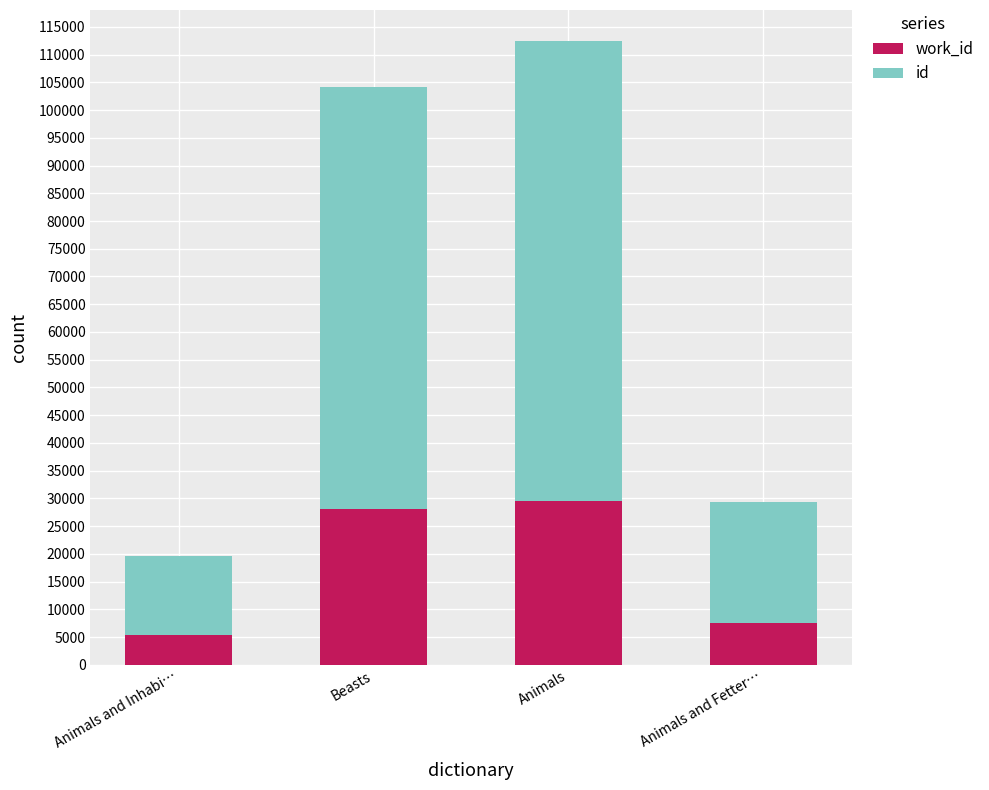

How many data points does each series have?

4